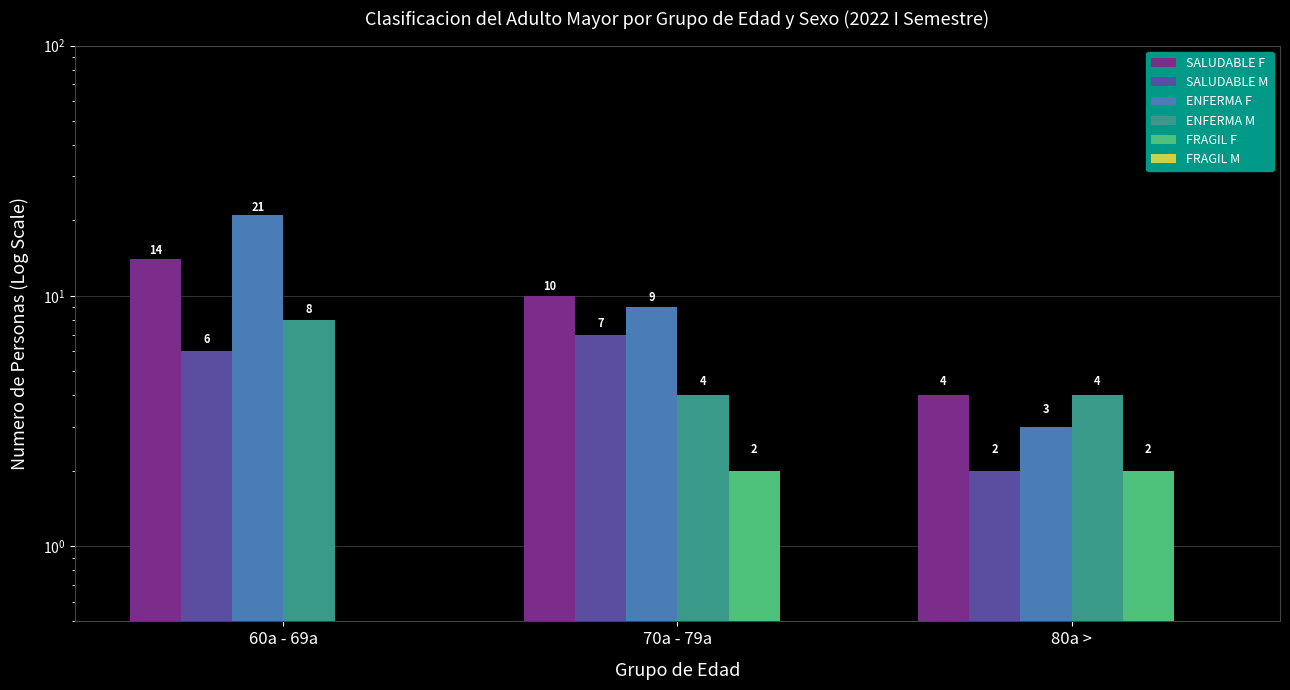

What is the difference between the SALUDABLE F values at 70a - 79a and 60a - 69a?

4